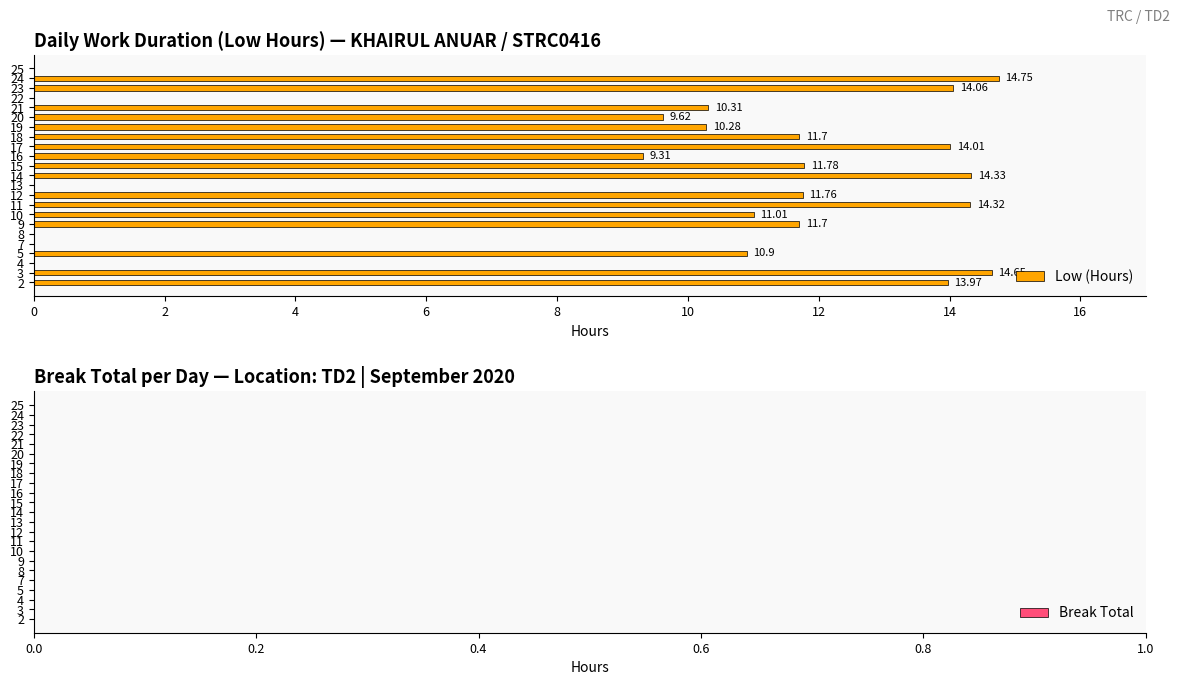

What is the change in value from 3 to 10?

-3.6